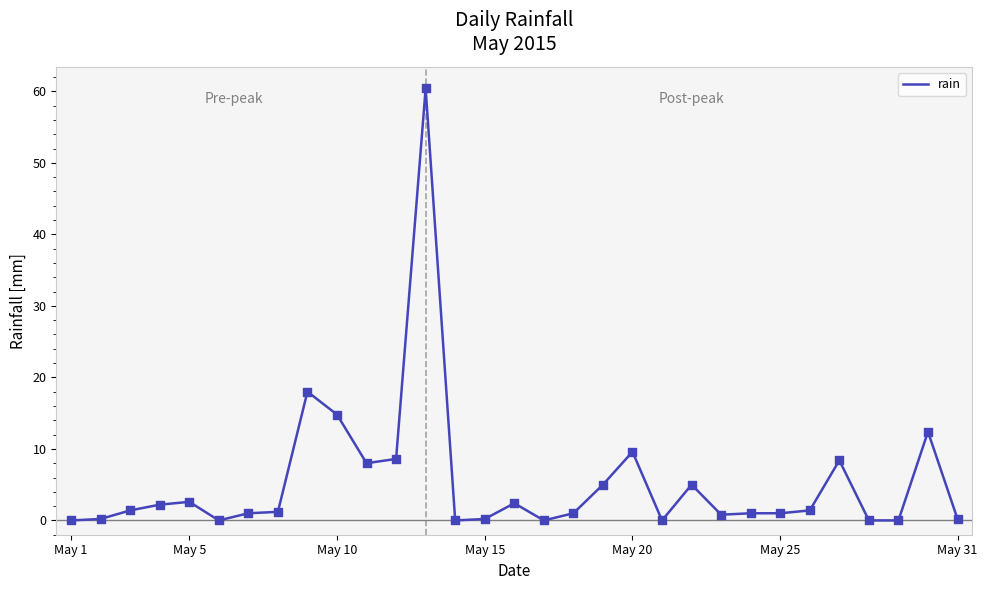

What is the difference between the maximum and minimum values?

60.4